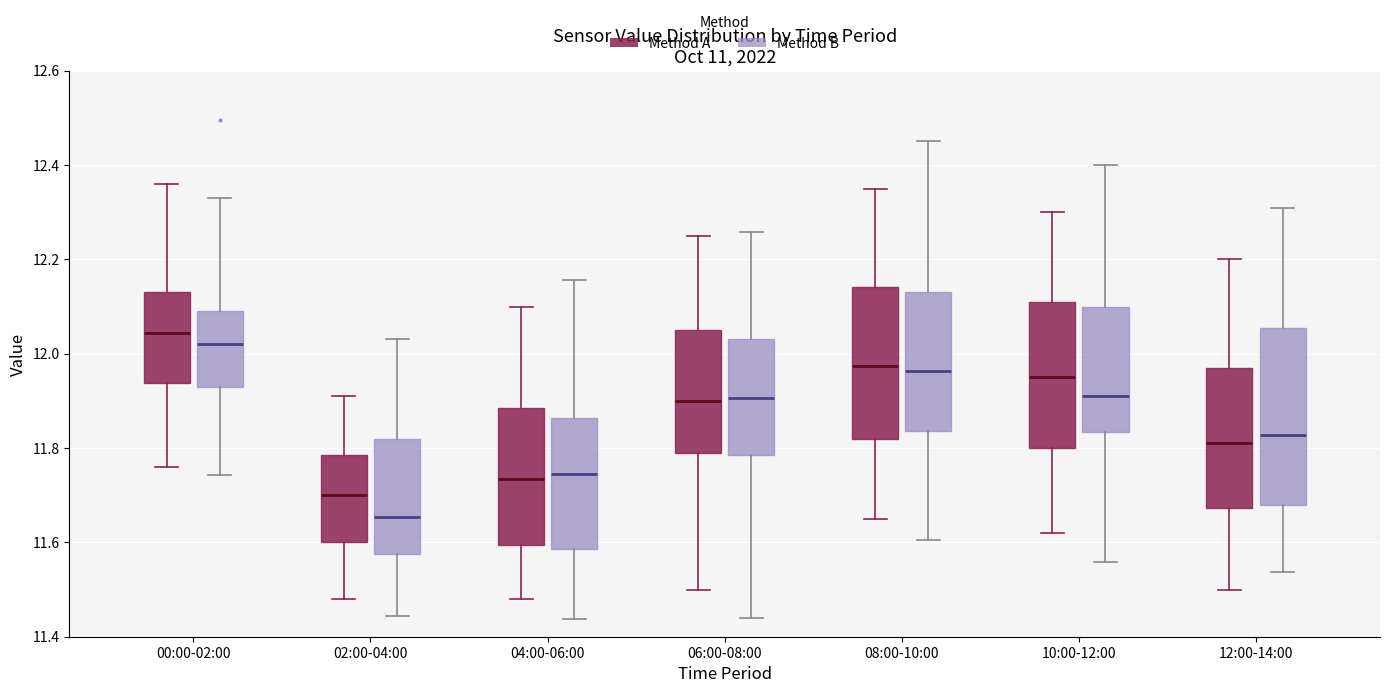

Where does the upper whisker of the box for 04:00-06:00 (Method A) end on the y-axis? The values are not printed on the chart, so give them approximately, as read against the axis.

12.10